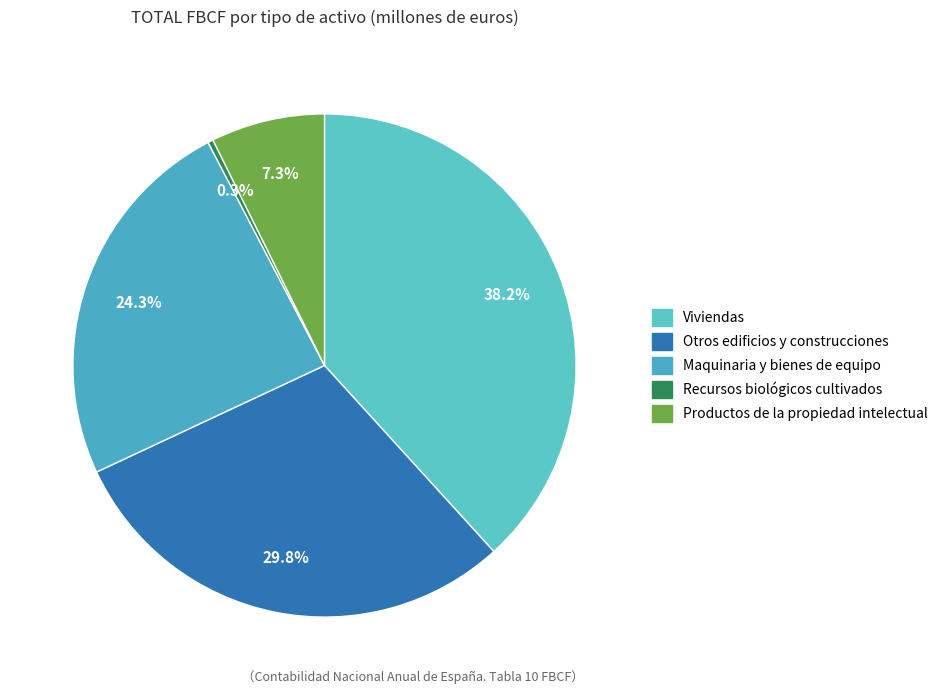

The Viviendas slice represents 44% of the pie. True or false?

False